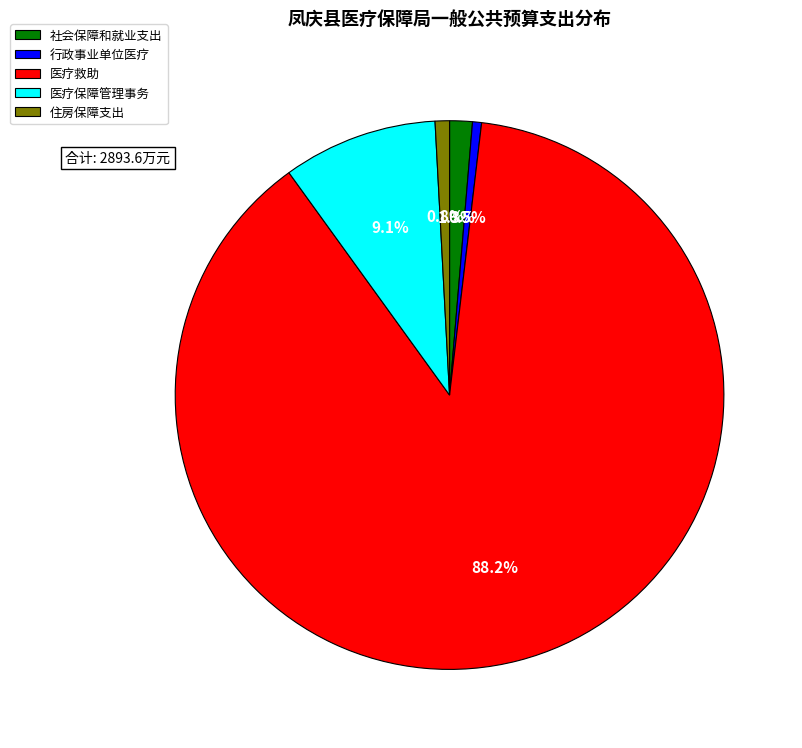

Which slice is the largest?

医疗救助